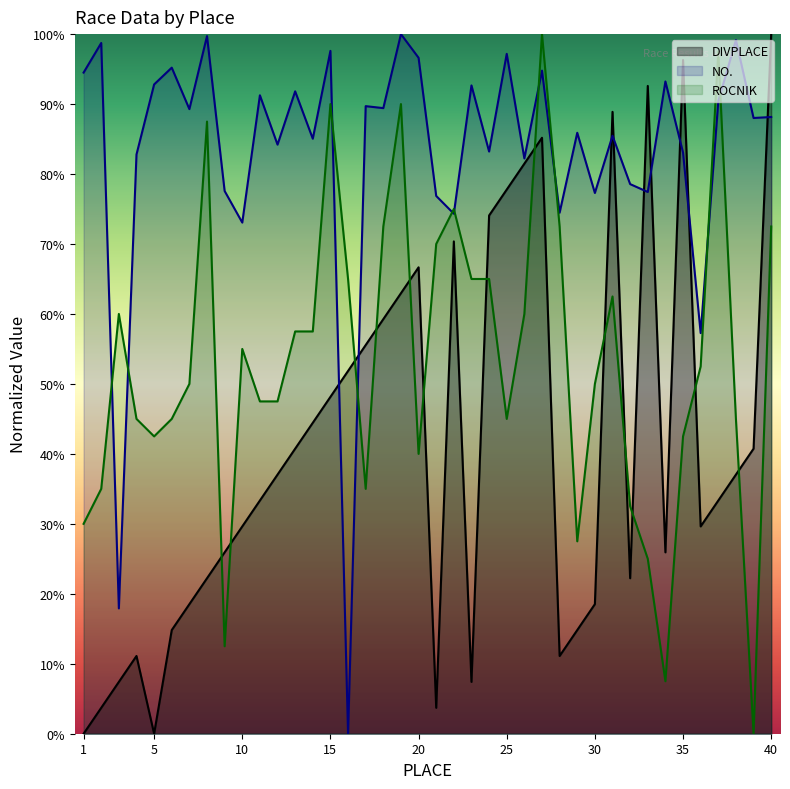

Between which two adjacent categories do ROCNIK and NO. first intersect?

2 and 3